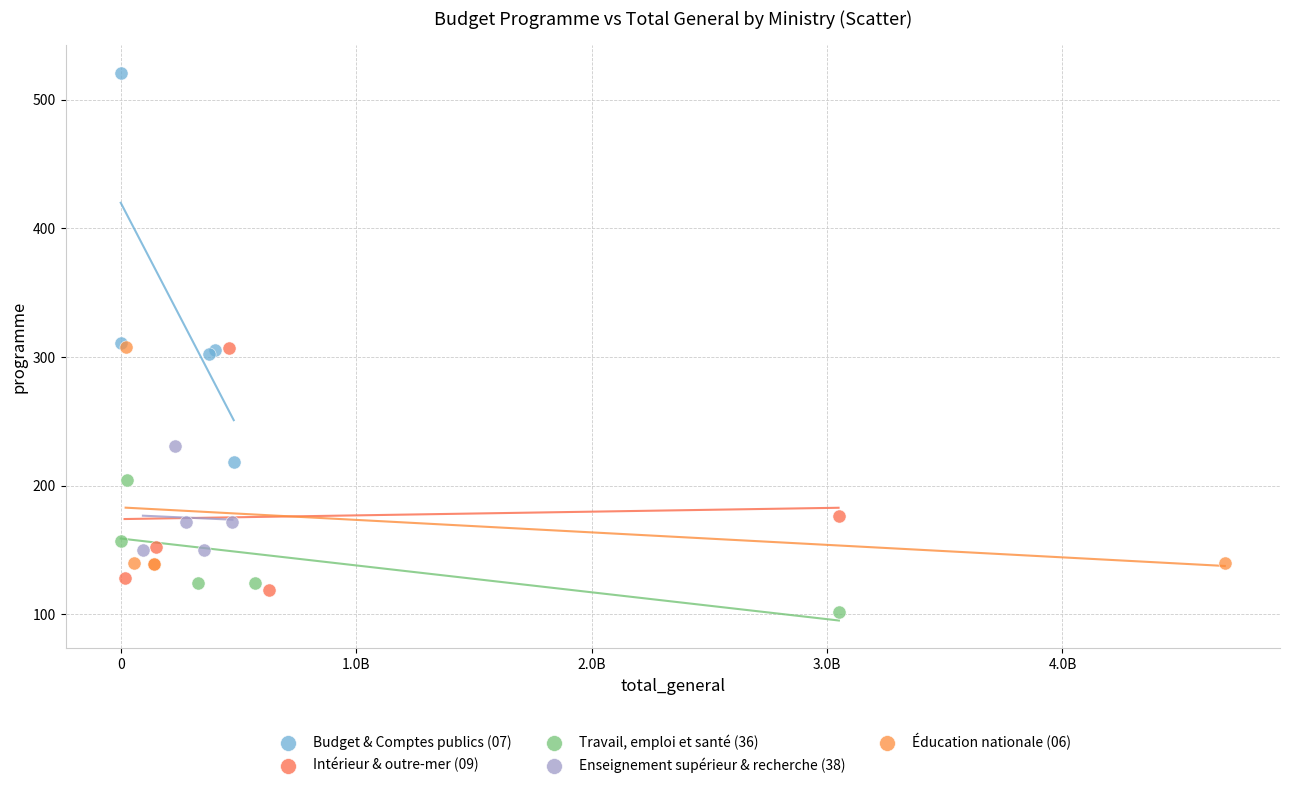

Which series contains the highest Y value?

Budget & Comptes publics (07)